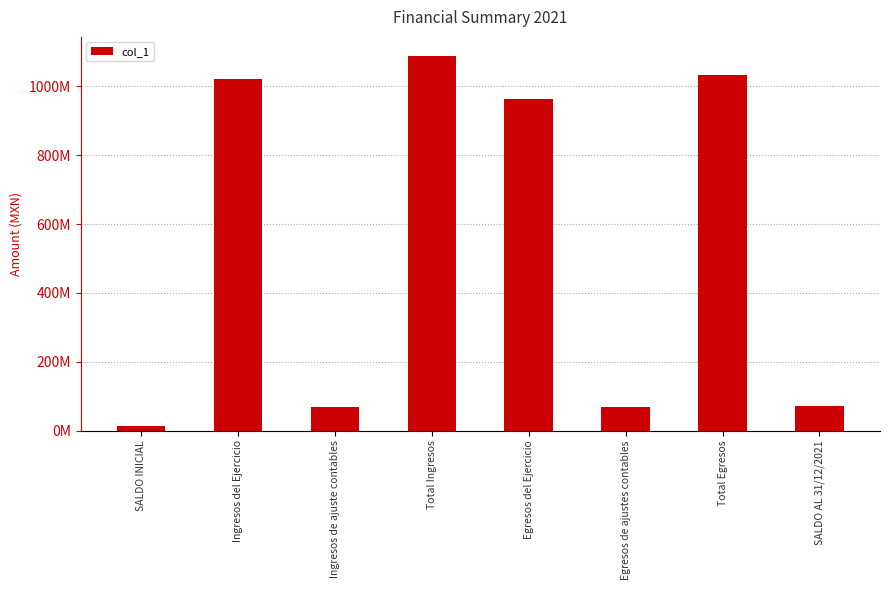

Does the chart contain any negative values?

No